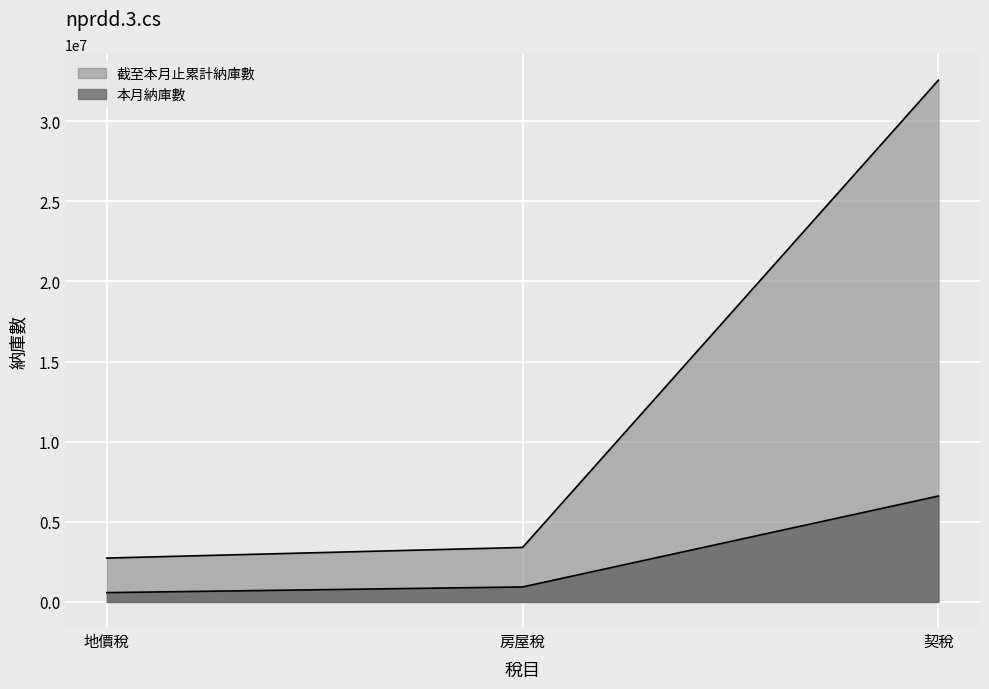

What position from the left is 地價稅?

1